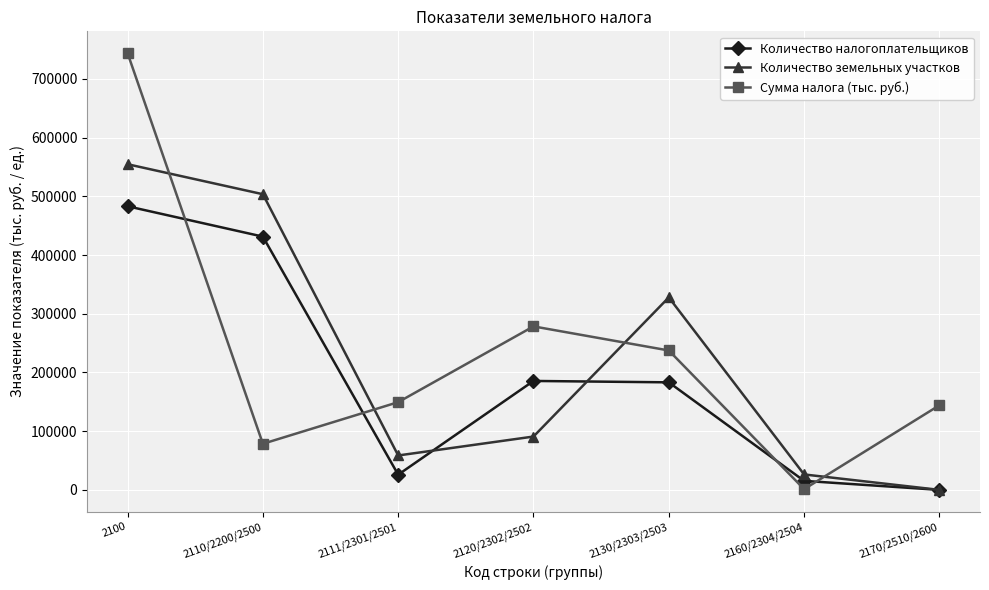

Rank the series by their maximum value, from lowest to highest.

Количество налогоплательщиков, Количество земельных участков, Сумма налога (тыс. руб.)